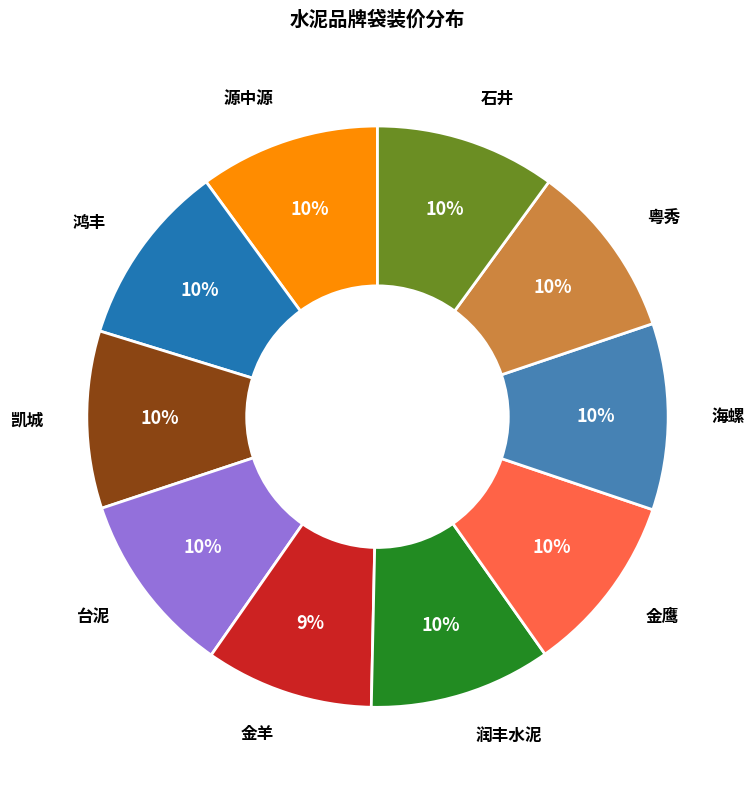

How many segments does this pie chart have?

10